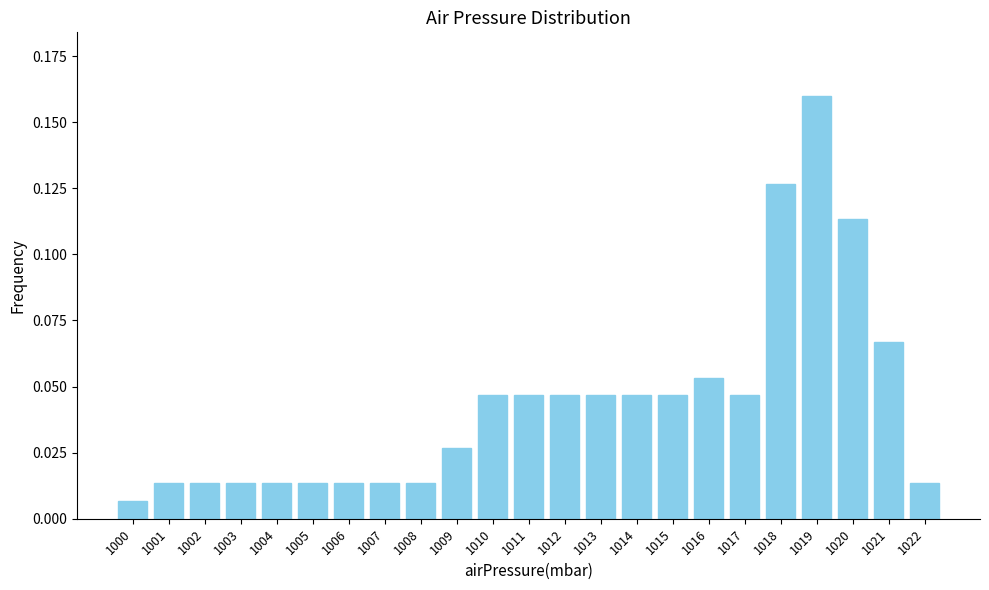

At which label is the value closest to 0?

1000